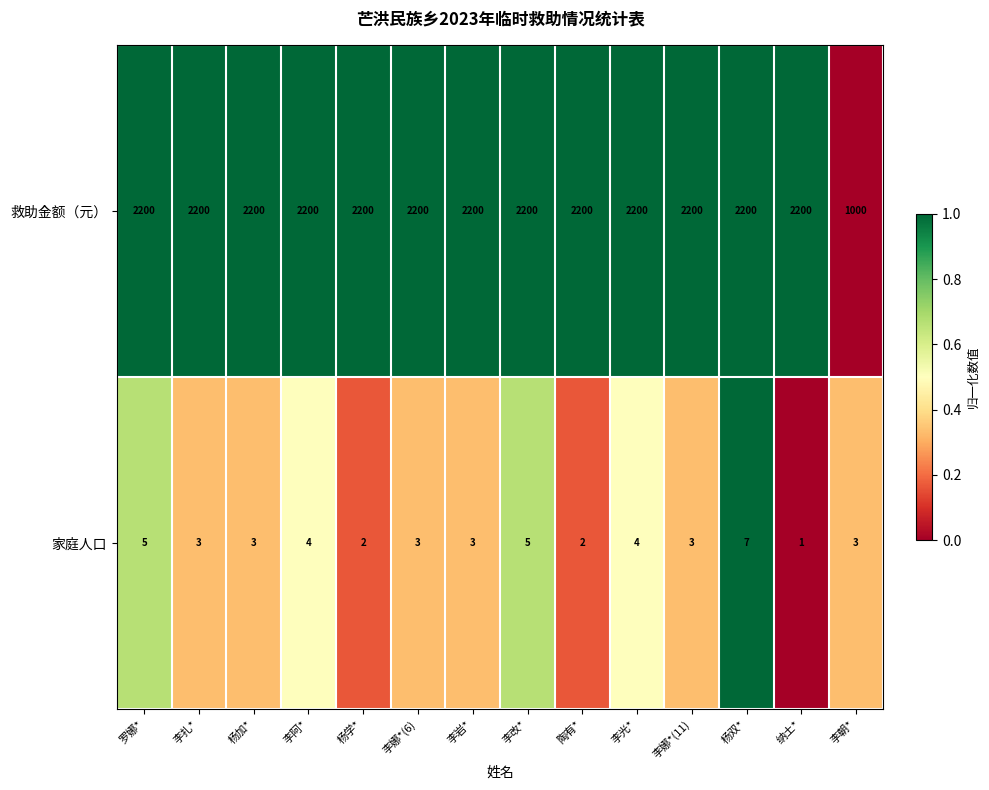

Which series has the widest spread of values?

救助金额（元）